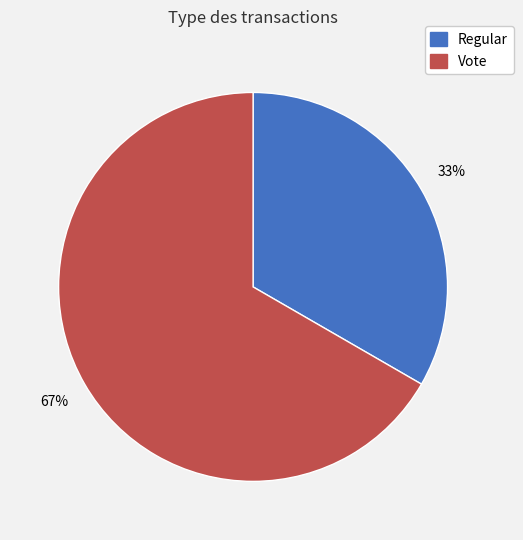

Combined, do Regular and Vote account for over 50%?

Yes